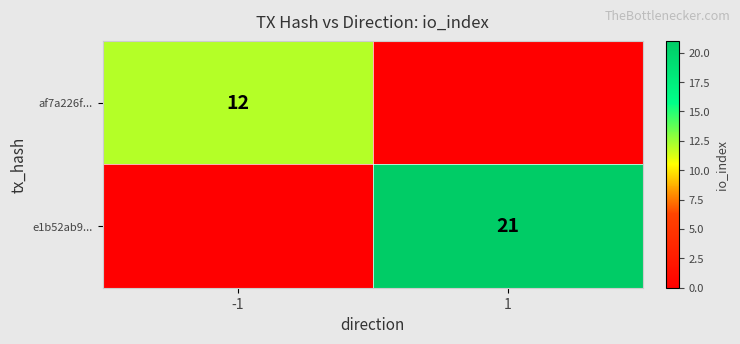

The value of af7a226f... at -1 is 12. True or false?

True